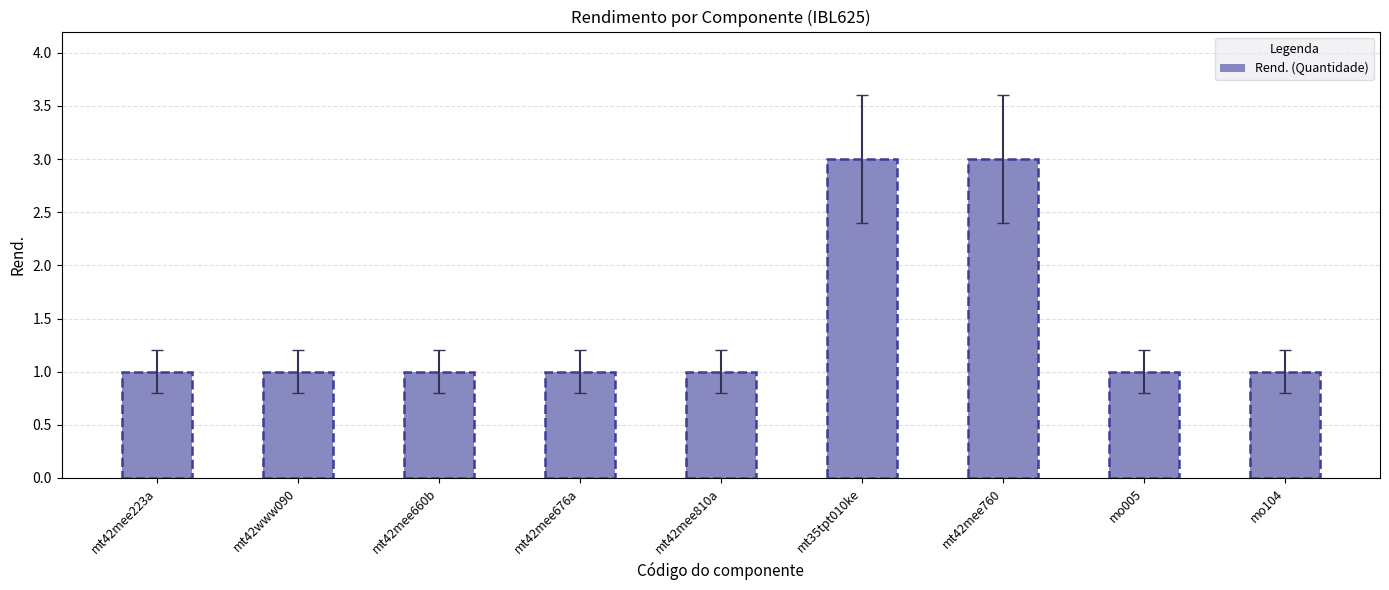

Approximately how many times larger is the value at mt42mee760 compared to mt42mee223a?

3.0